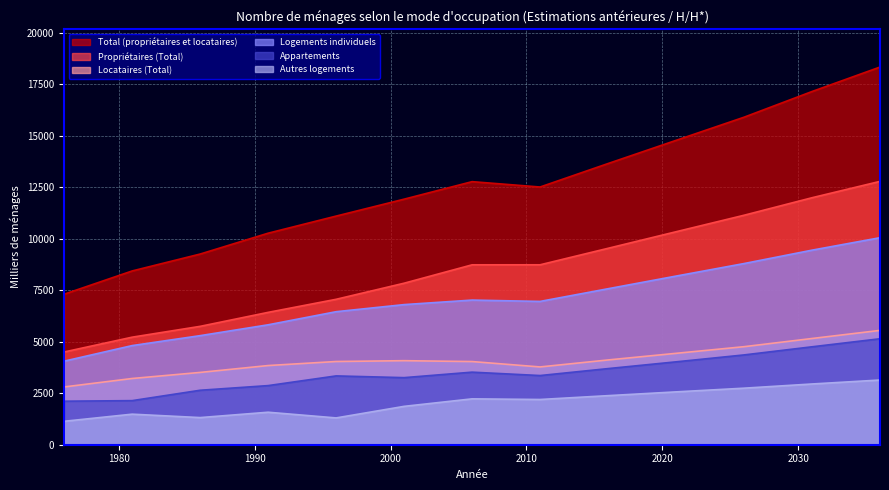

Where is the first local minimum for Appartements?

2001